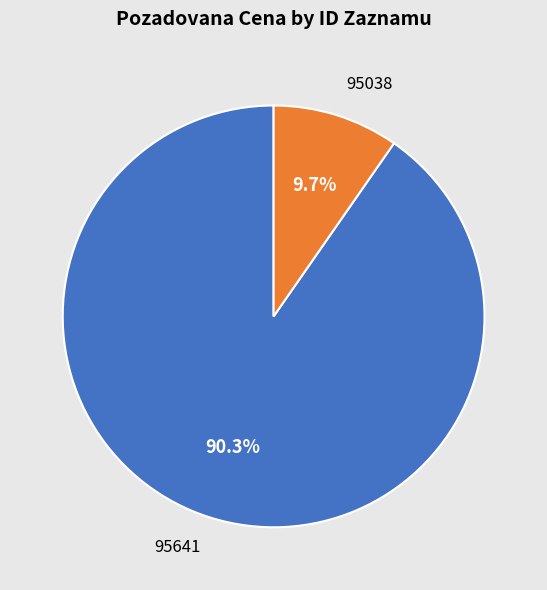

How many segments does this pie chart have?

2